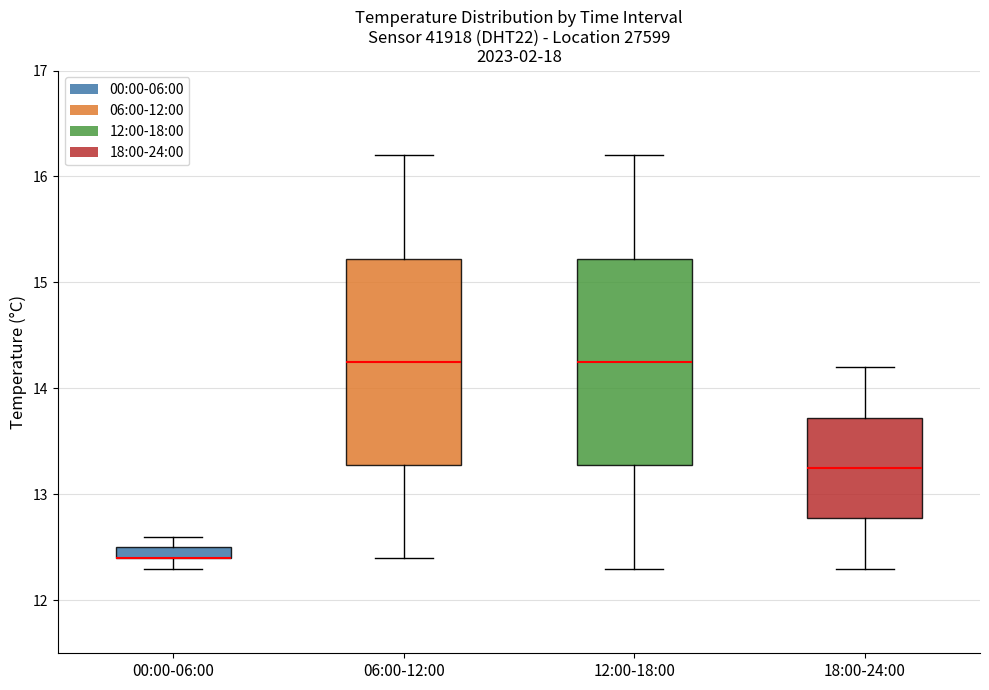

Where does the upper whisker of the box for 18:00-24:00 end on the y-axis? The values are not printed on the chart, so give them approximately, as read against the axis.

14.2